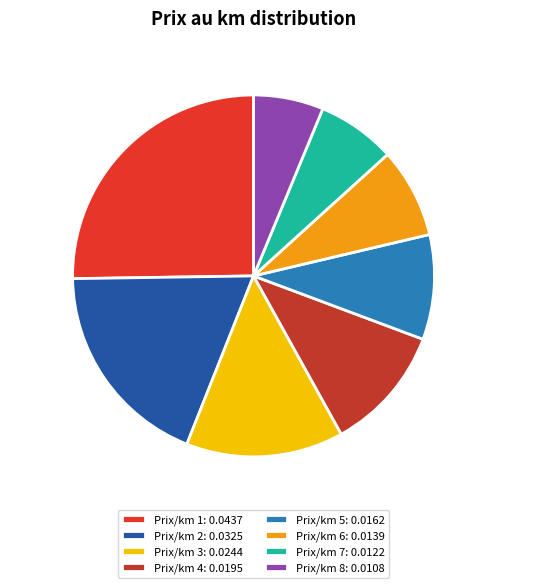

Does any single category account for the majority?

No